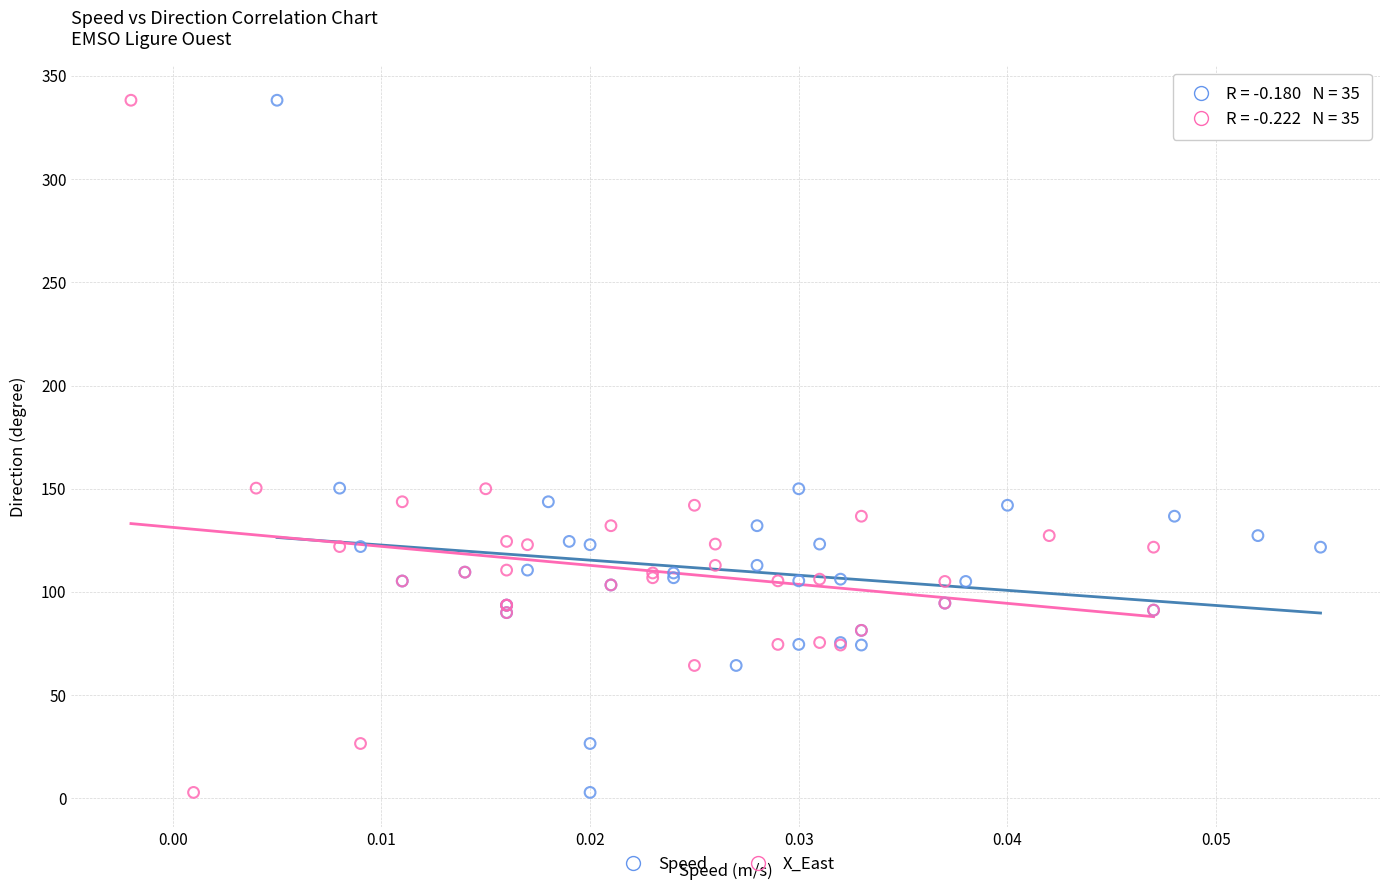

What are all the series names shown in the legend?

Speed, X_East